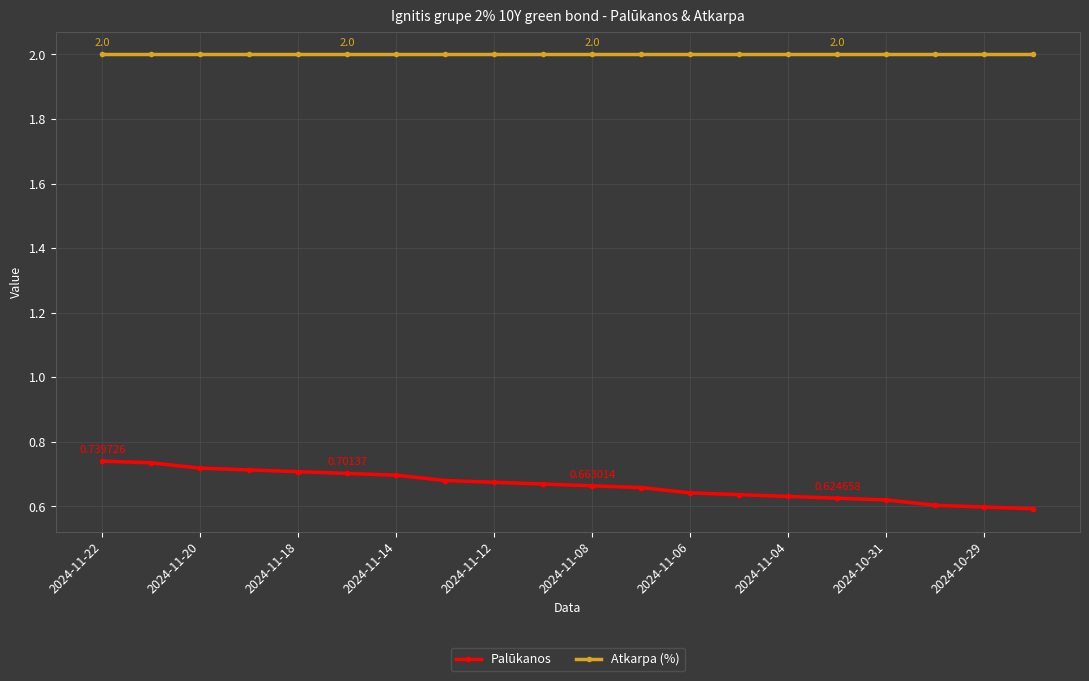

True or false: Atkarpa (%) and Palūkanos cross at least once.

False